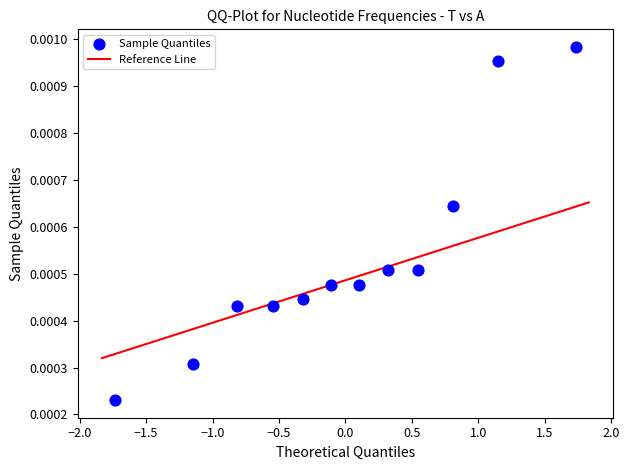

What is the range of X values (max minus min)?

3.5